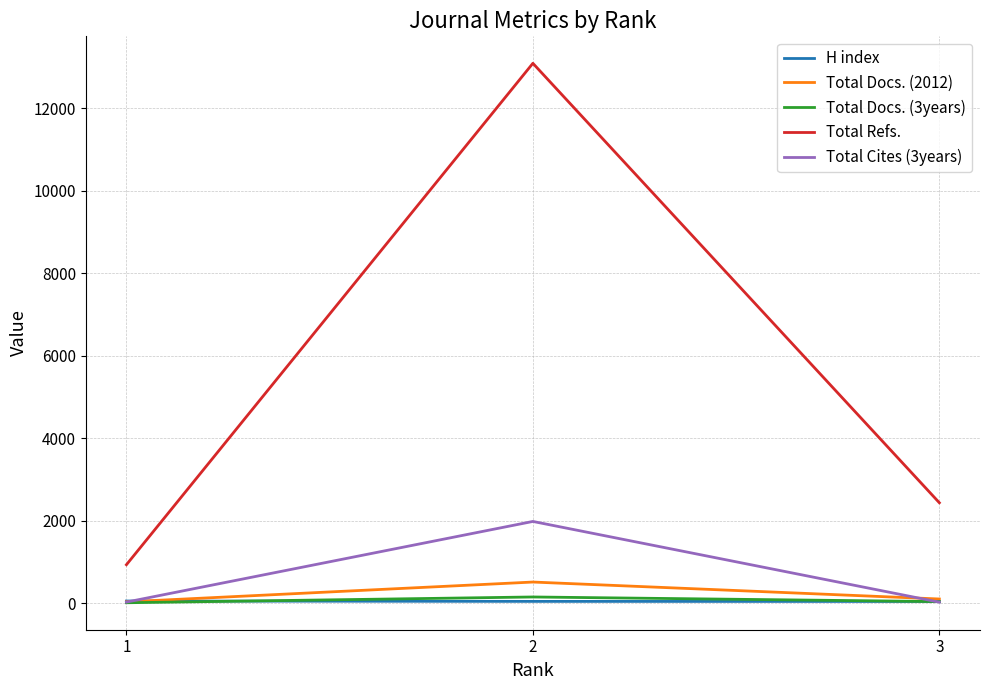

How many distinct data groups are displayed?

5